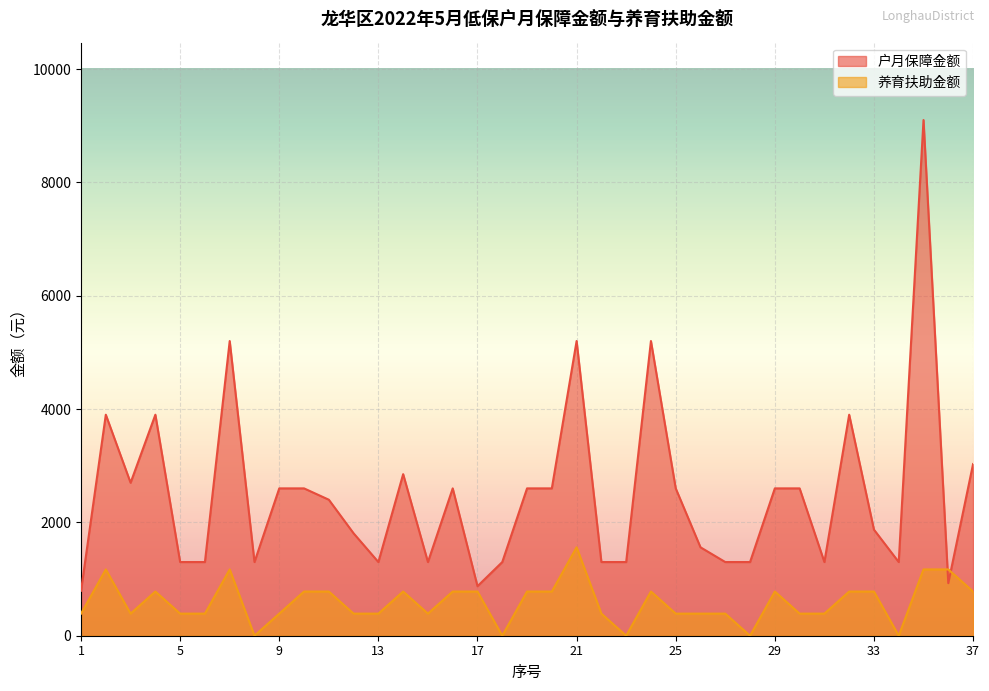

At 11, list the series in order from largest to smallest.

户月保障金额, 养育扶助金额